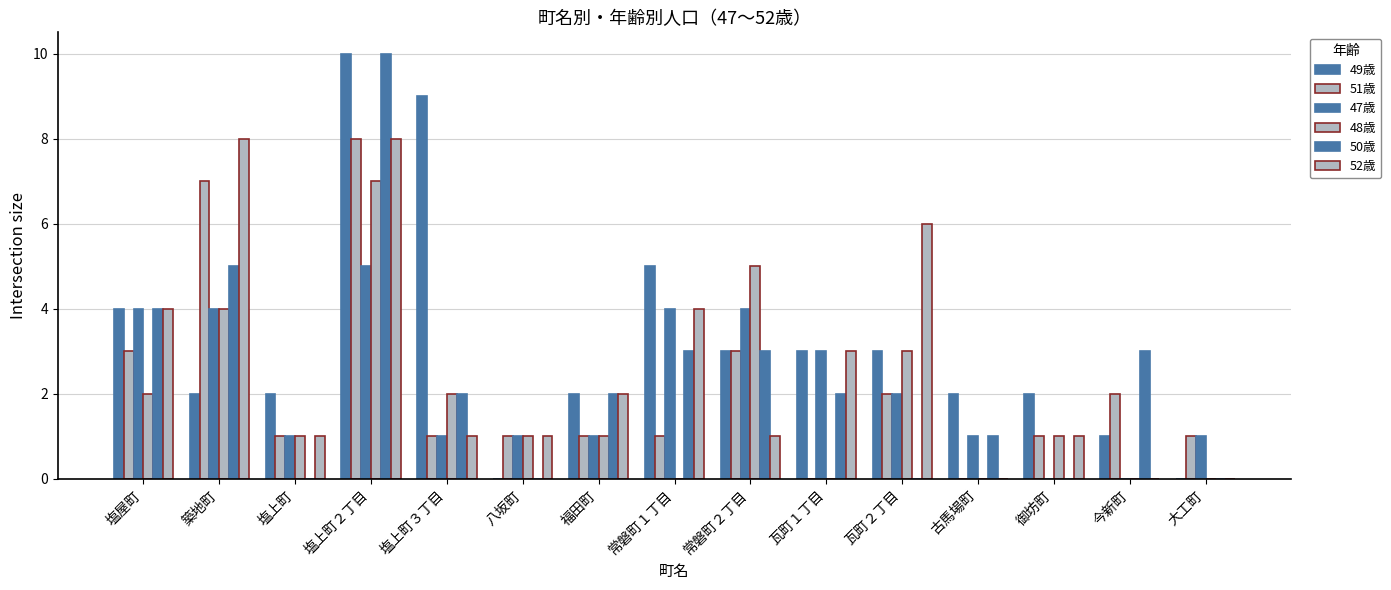

How many groups of bars are there?

15